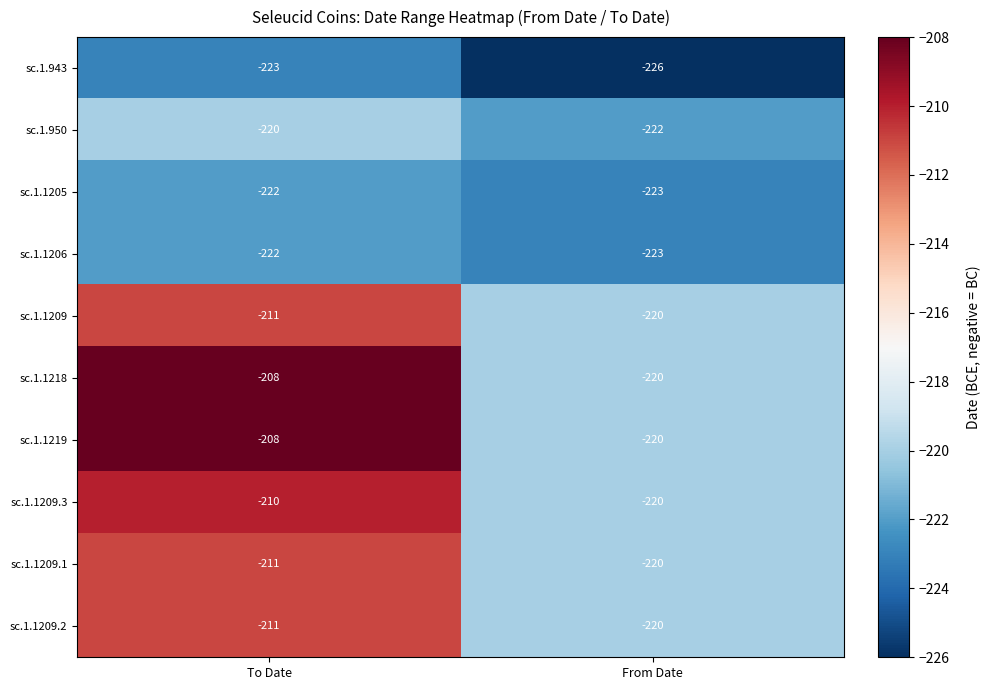

Reading left to right, list all the values displayed in this chart.

sc.1.943: -223	-226
sc.1.950: -220	-222
sc.1.1205: -222	-223
sc.1.1206: -222	-223
sc.1.1209: -211	-220
sc.1.1218: -208	-220
sc.1.1219: -208	-220
sc.1.1209.3: -210	-220
sc.1.1209.1: -211	-220
sc.1.1209.2: -211	-220